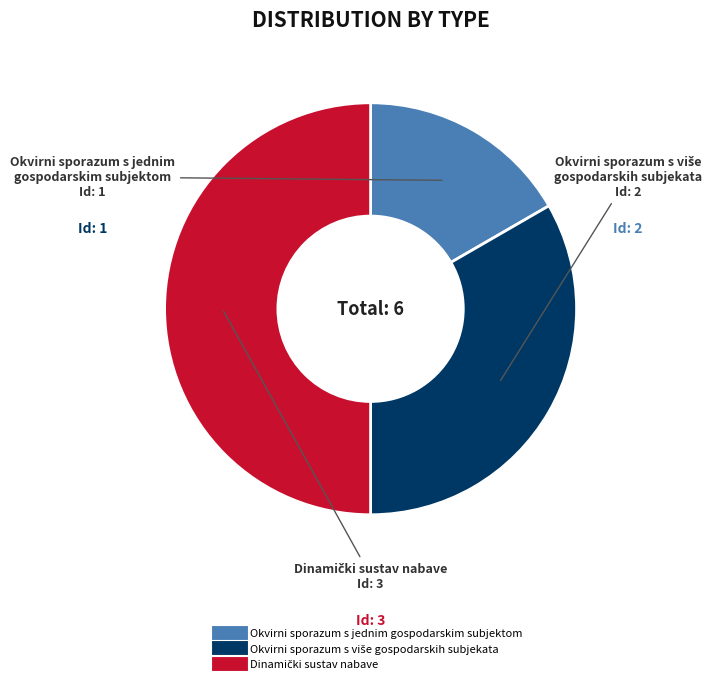

Which category has the smallest portion of the pie?

Okvirni sporazum s jednim gospodarskim subjektom